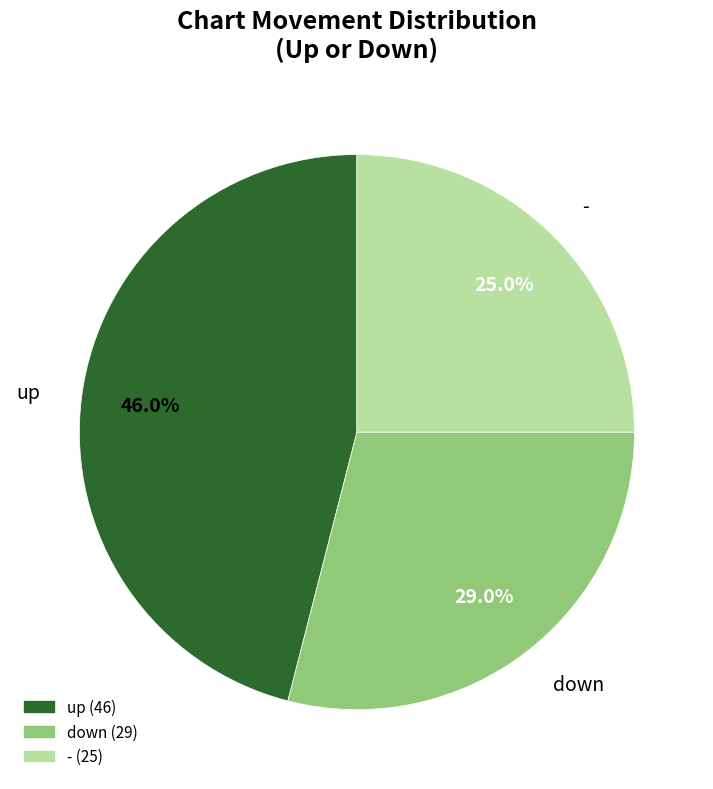

To the nearest percent, what percentage of the pie is -?

25%